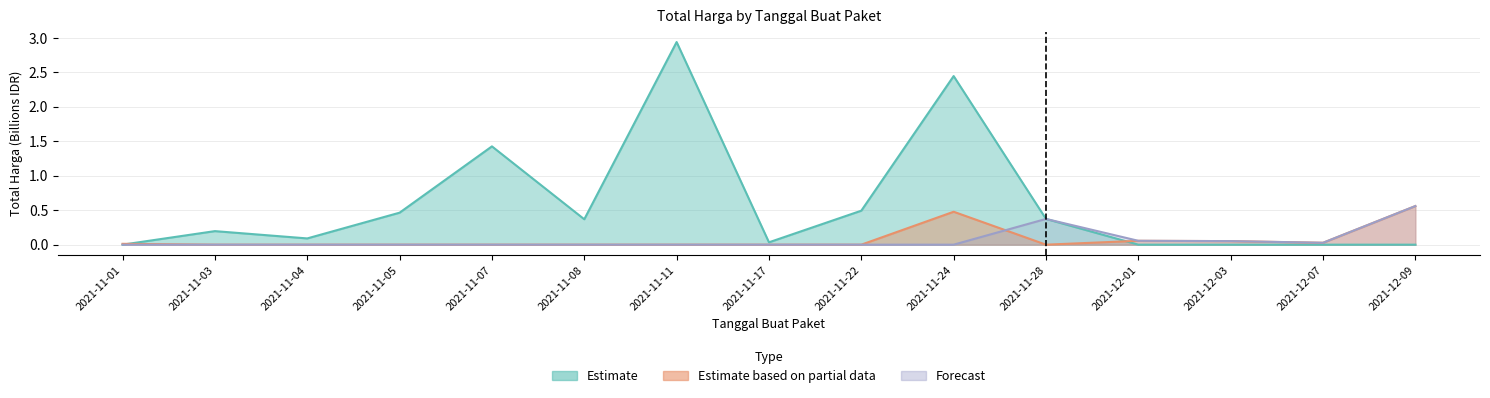

What is the average value of the Estimate based on partial data series?

0.1